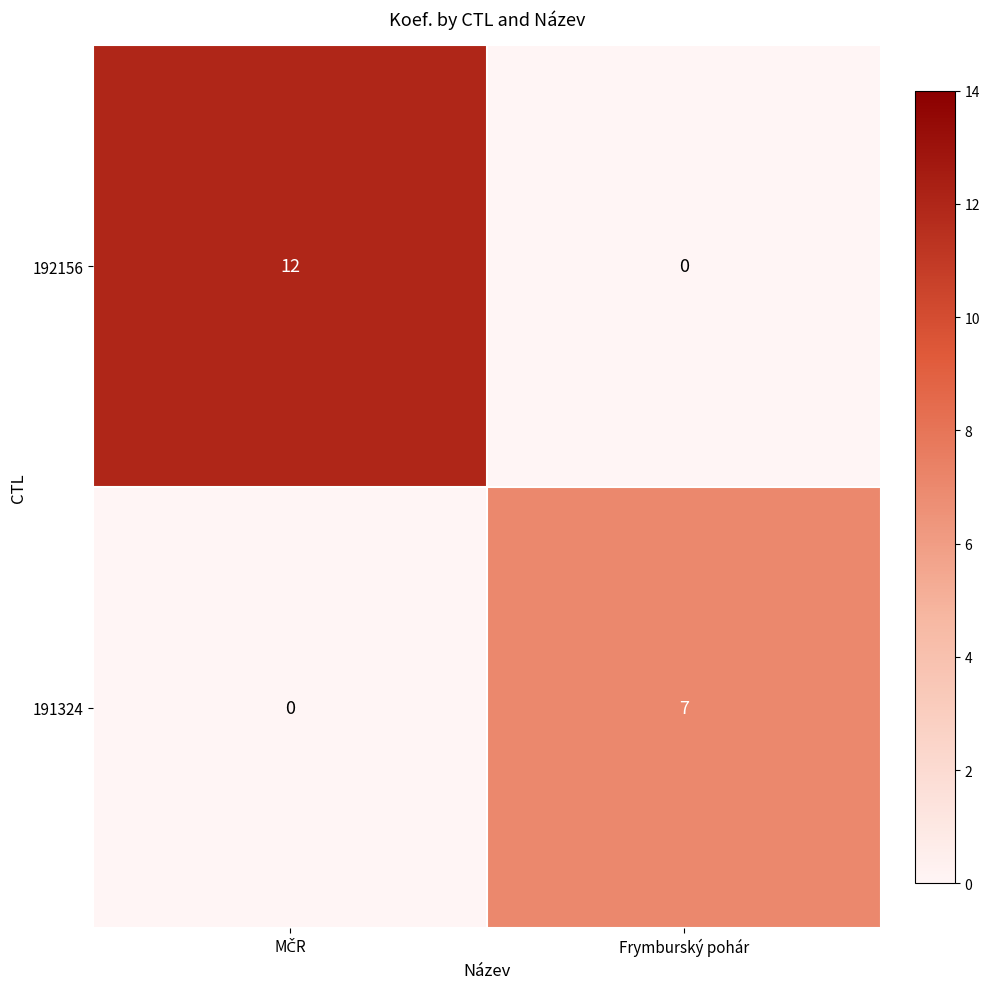

What is the total value across all series at Frymburský pohár?

7